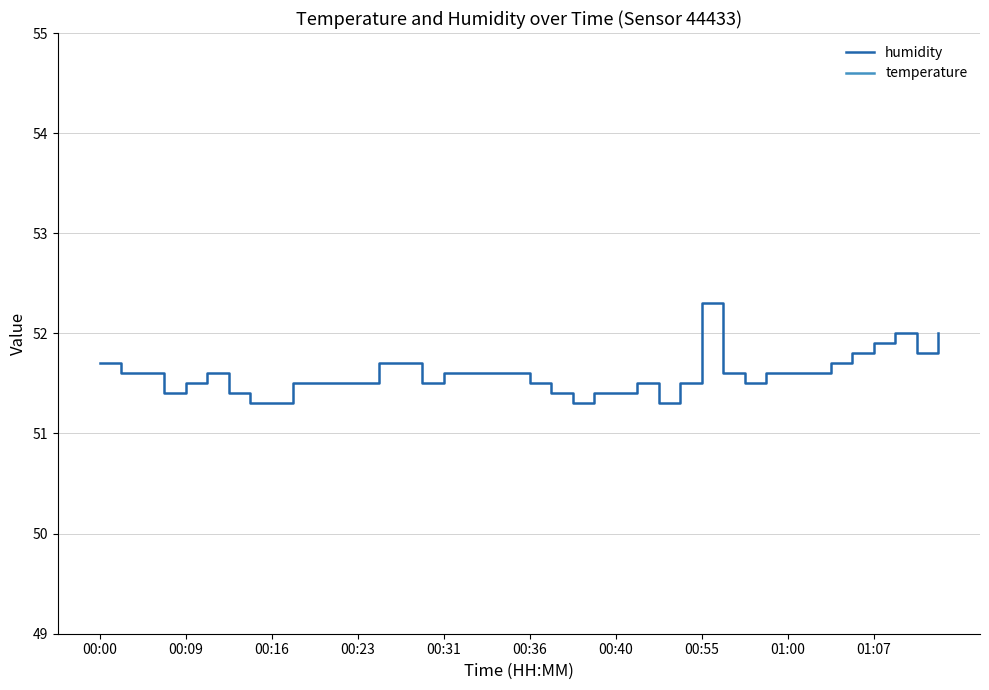

What is the smallest value displayed?

26.8